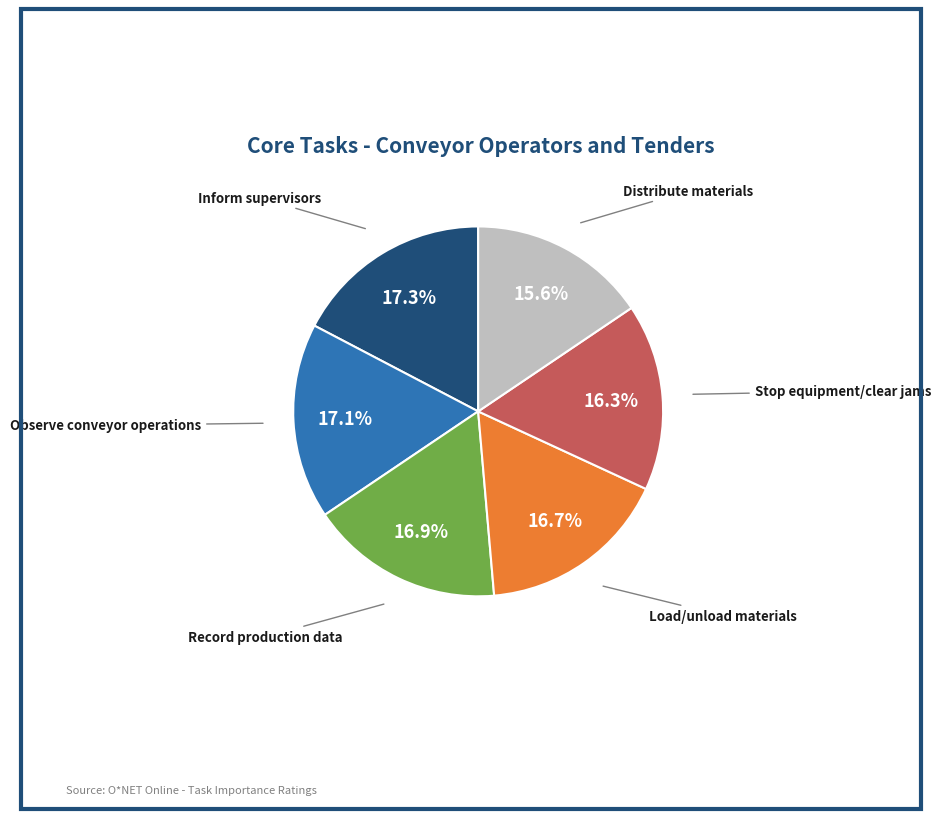

What percentage is the Observe conveyor operations slice, to the nearest percent?

17%